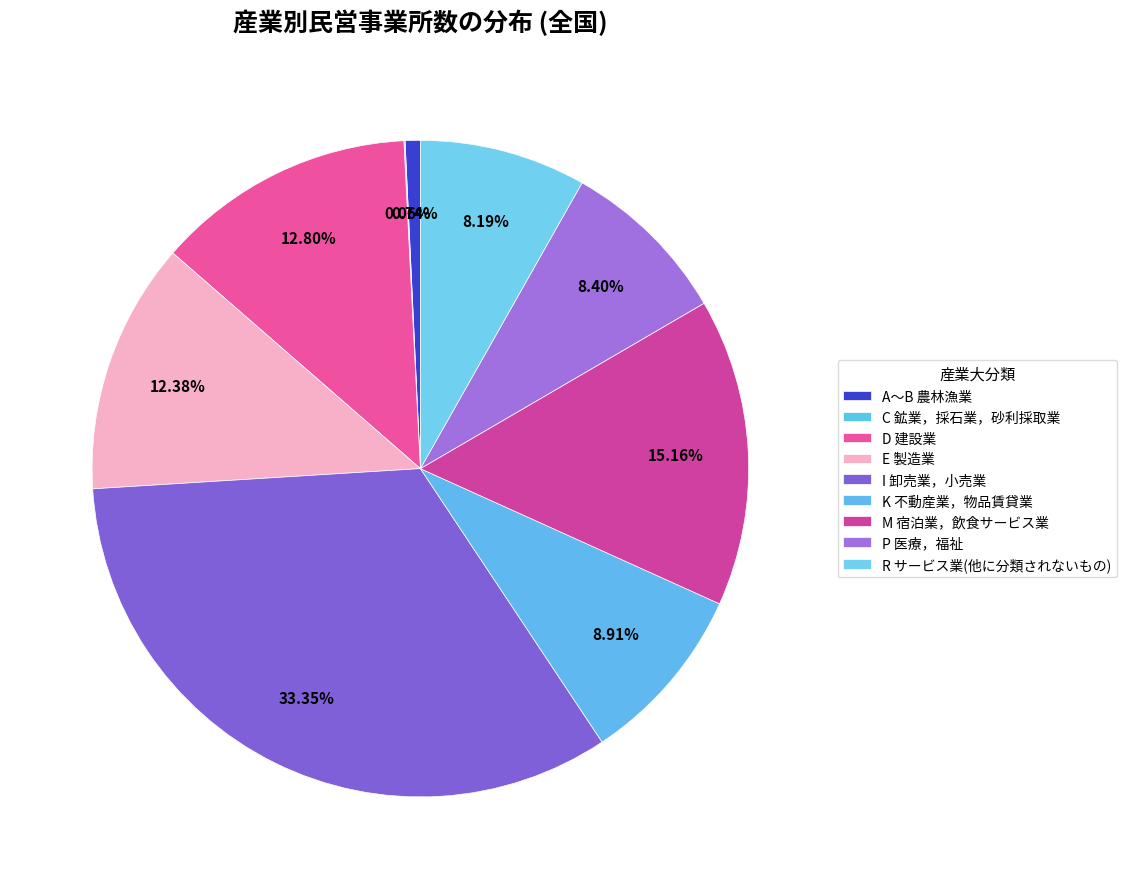

What is the change in value from I 卸売業，小売業 to K 不動産業，物品賃貸業?

-849488